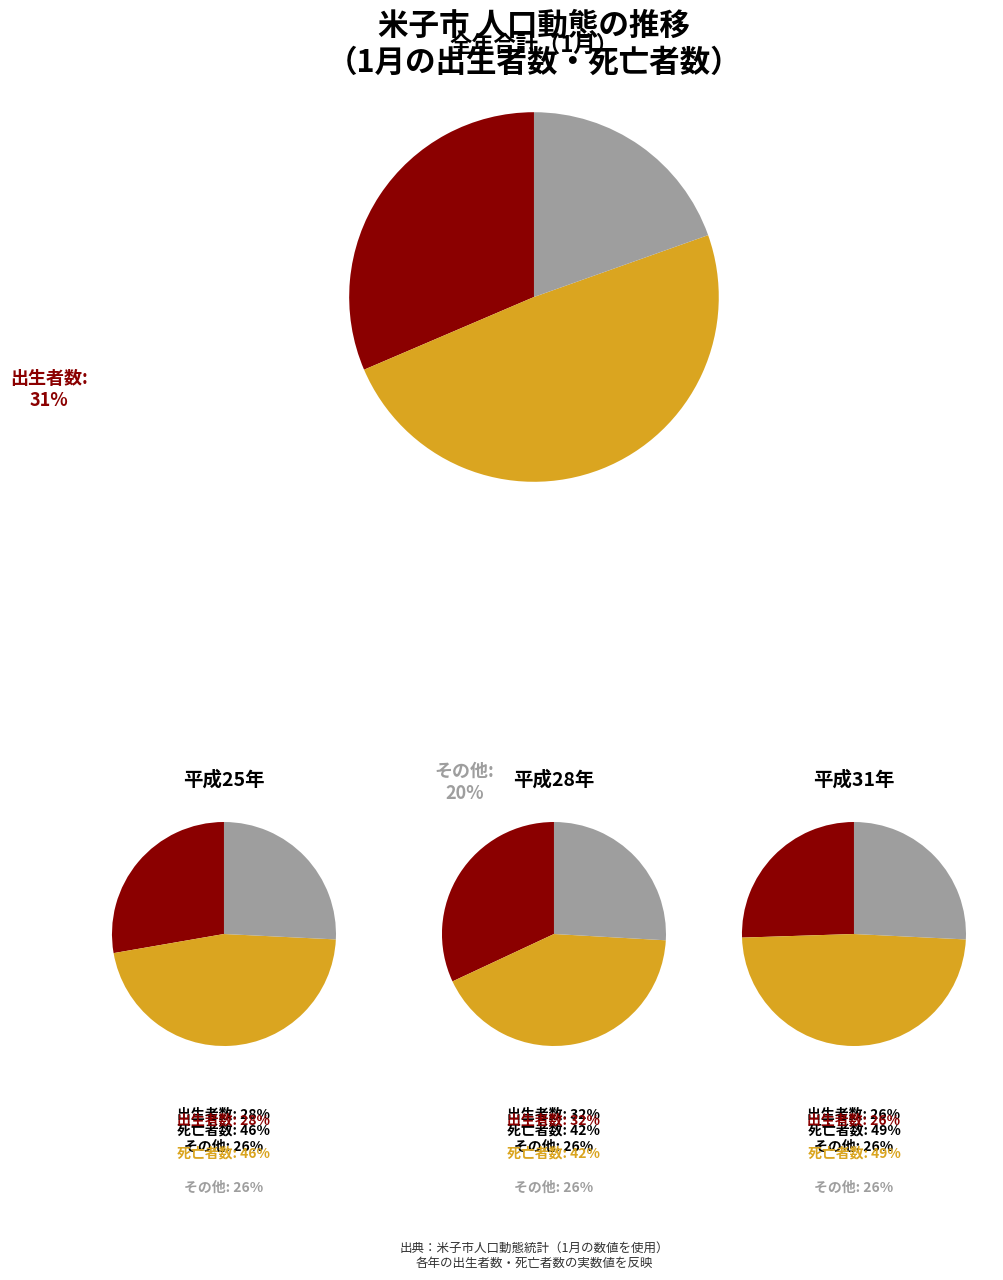

Does 平成25年 account for over 50% of the chart?

No